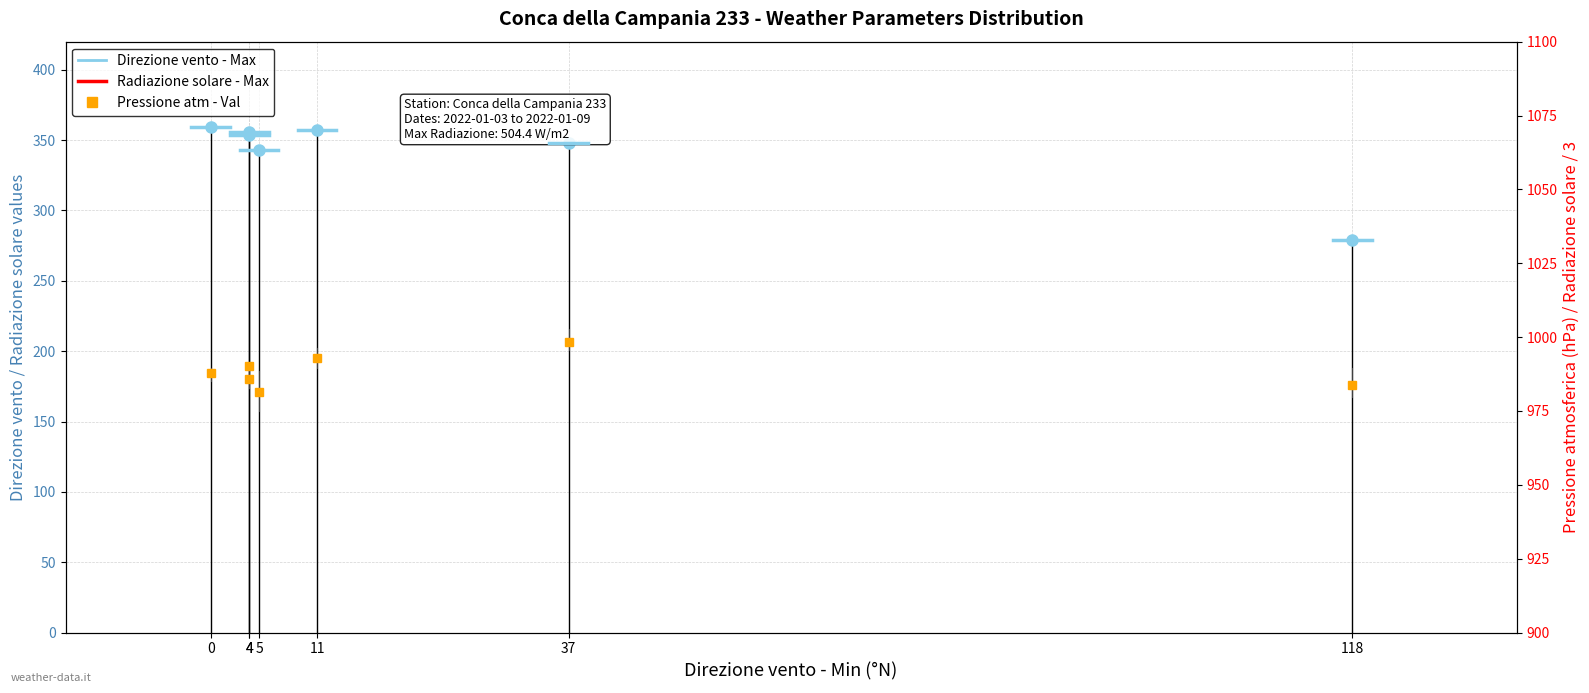

What is the difference between the Direzione vento - Max values at 118 and 0?

80.0